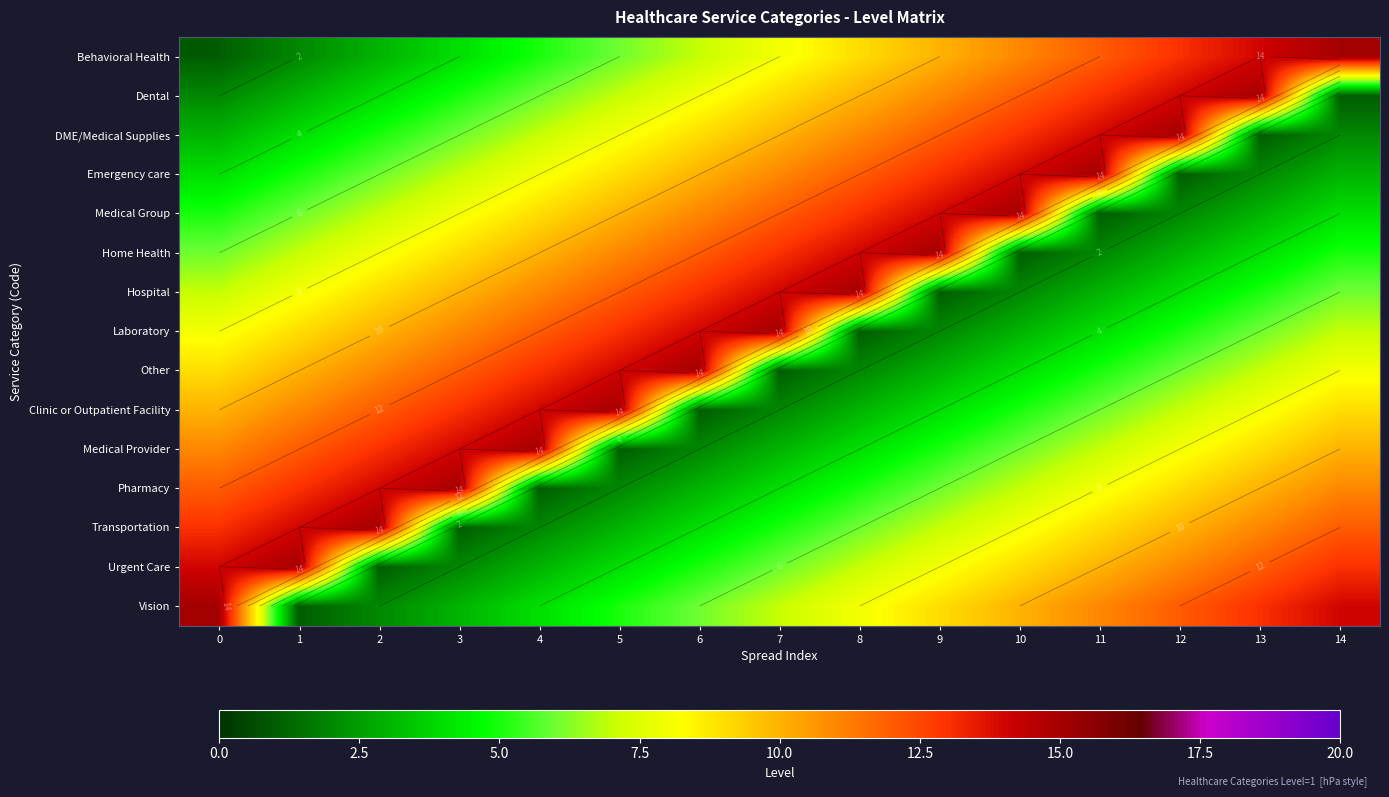

Is it true that Home Health equals 11 at 5?

True